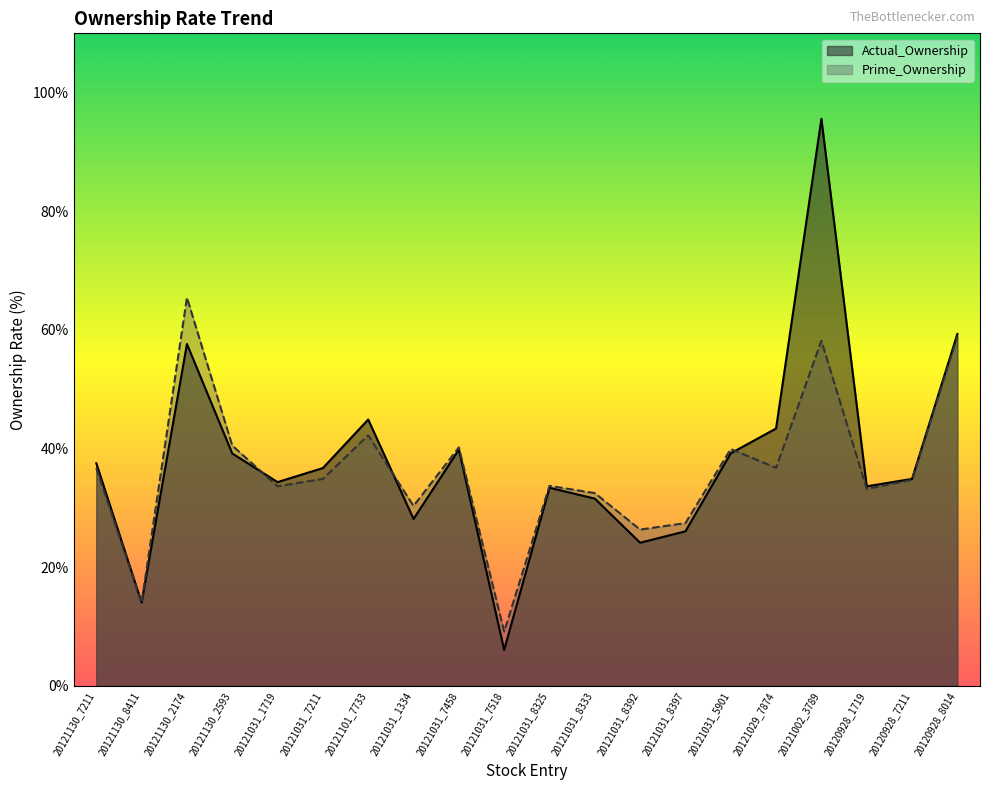

Reading right to left, what are all the values shown in this chart?

Actual_Ownership: 59.3	34.9	33.7	95.6	43.4	39.2	26.1	24.1	31.6	33.4	6.1	39.8	28.2	44.9	36.7	34.4	39.2	57.6	14.1	37.5
Prime_Ownership: 58.9	34.7	33.2	58.2	36.8	39.9	27.5	26.4	32.5	33.7	9.2	40.2	30.3	42.3	34.9	33.7	40.5	65.5	14.1	36.7